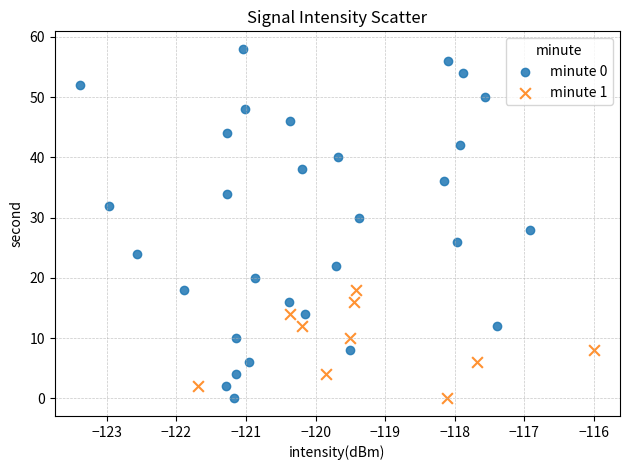

Which series has the largest Y range (max minus min)?

minute 0